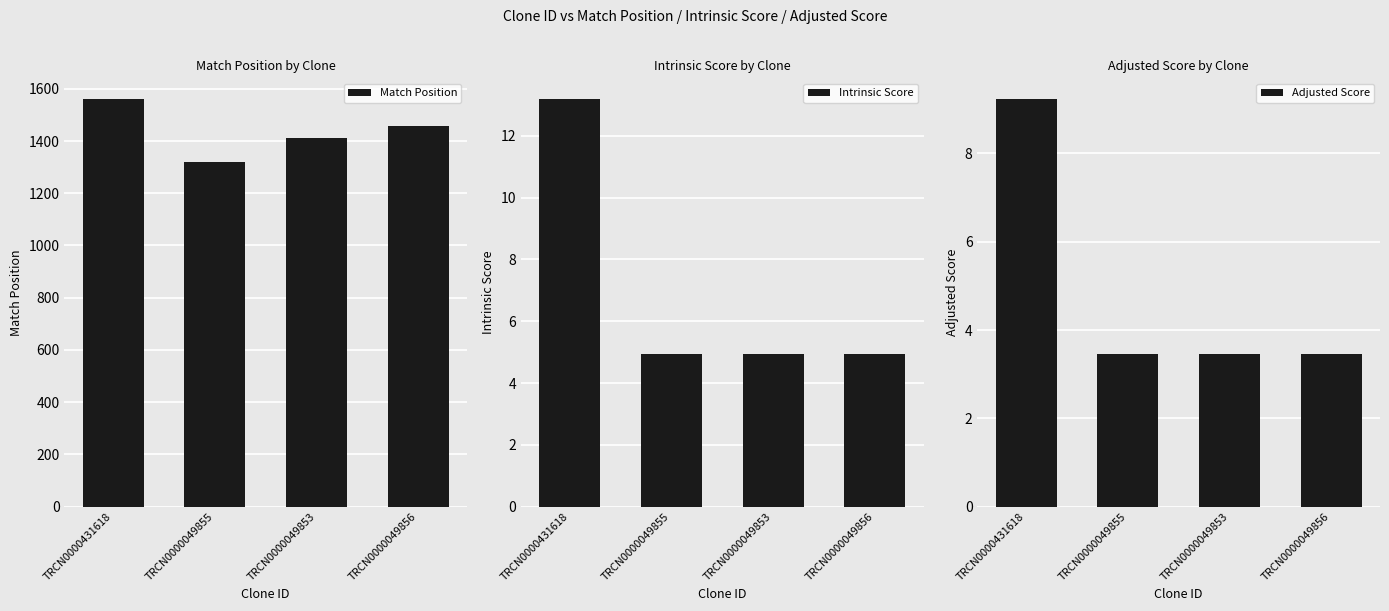

What is the label of the 1st bar from the right?

TRCN0000049856